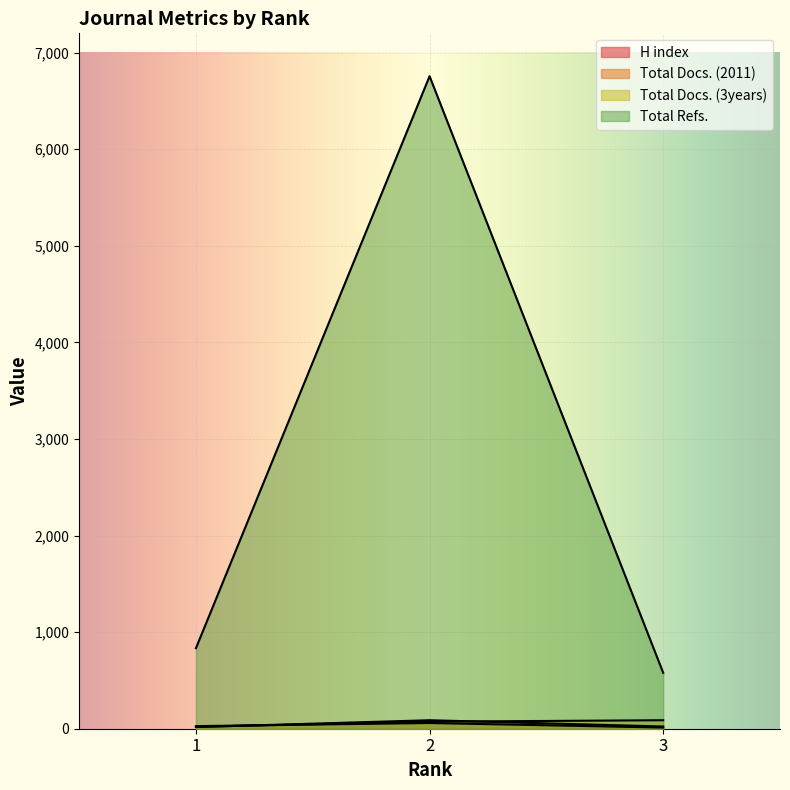

What is the average value of the Total Docs. (3years) series?

60